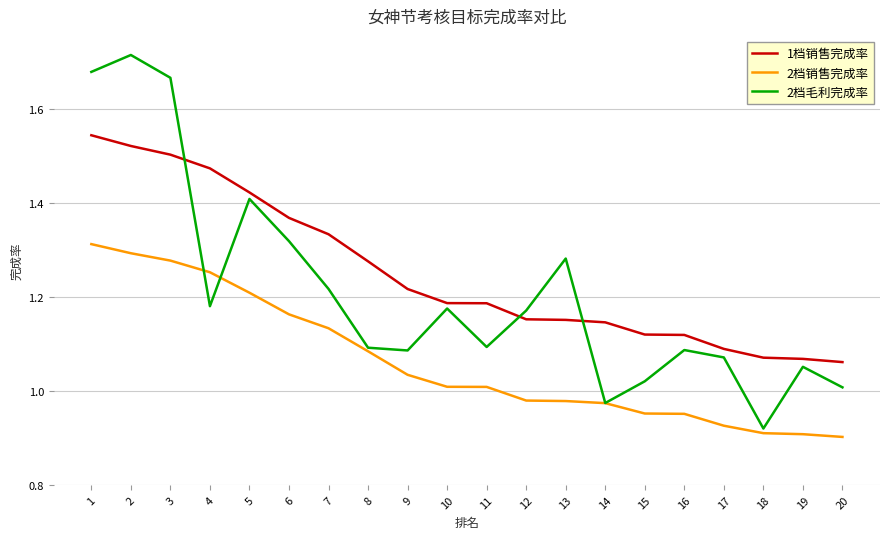

What is the sum of all 1档销售完成率 values?

25.0